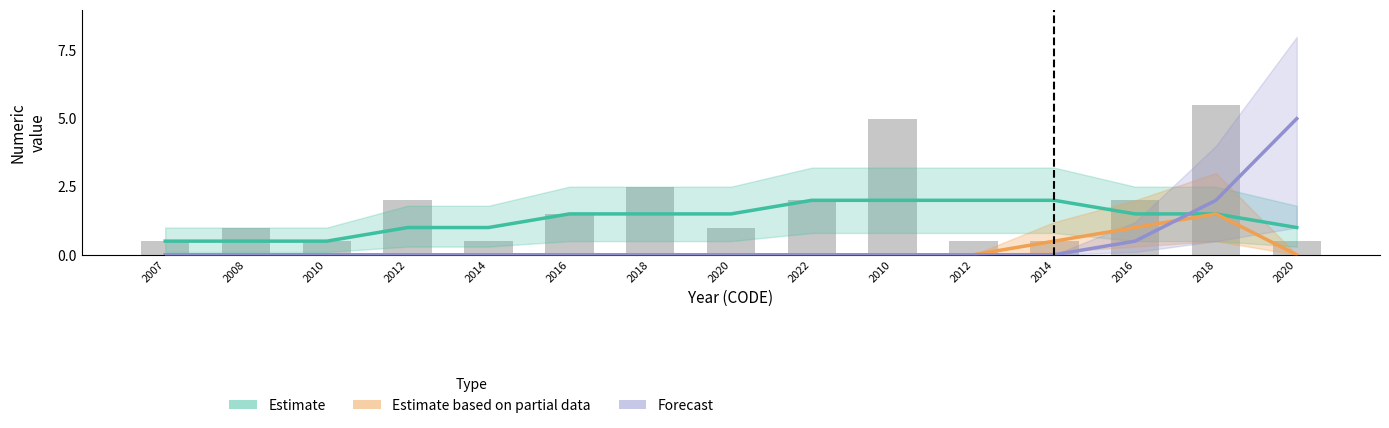

Which label corresponds to the smallest value in the chart?

2007